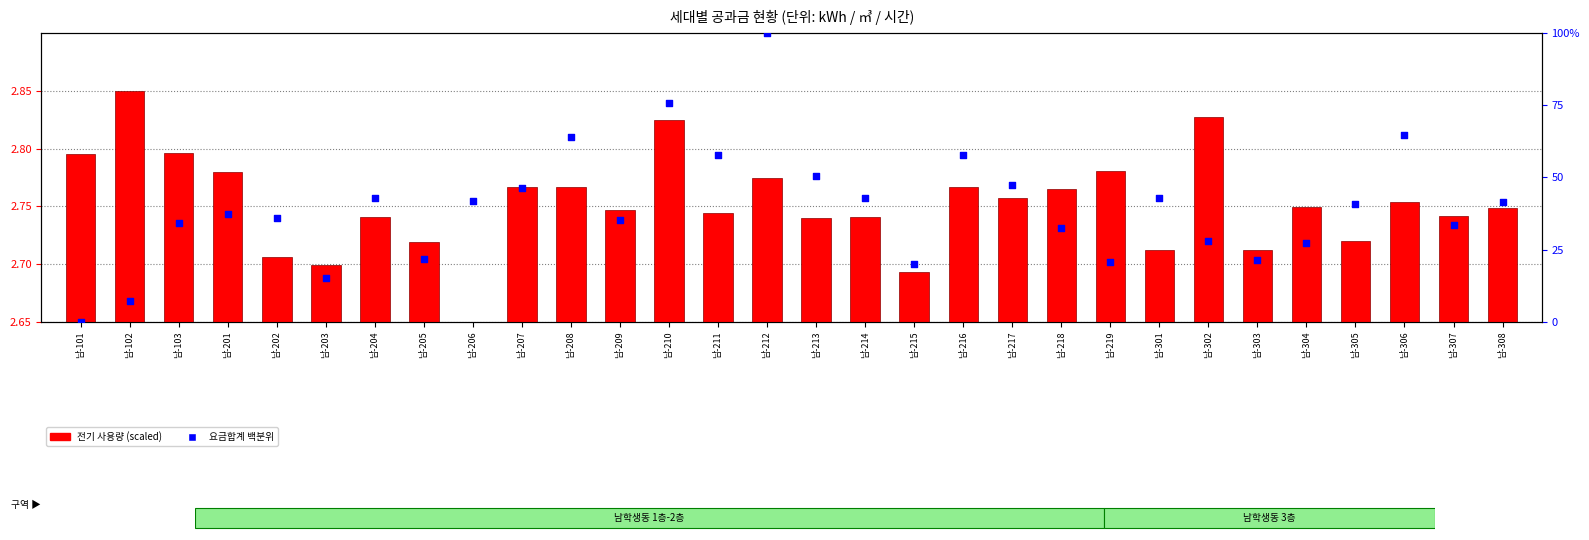

Which series reaches the maximum Y coordinate?

요금합계 백분위 (within sample)